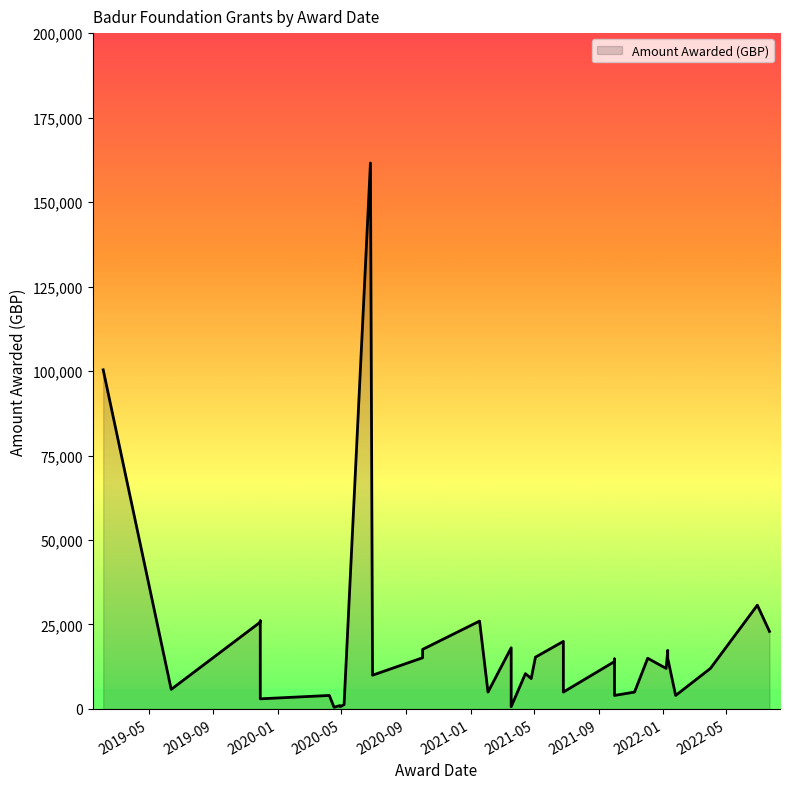

What is the label of the 3rd point from the right?

2022-04-01